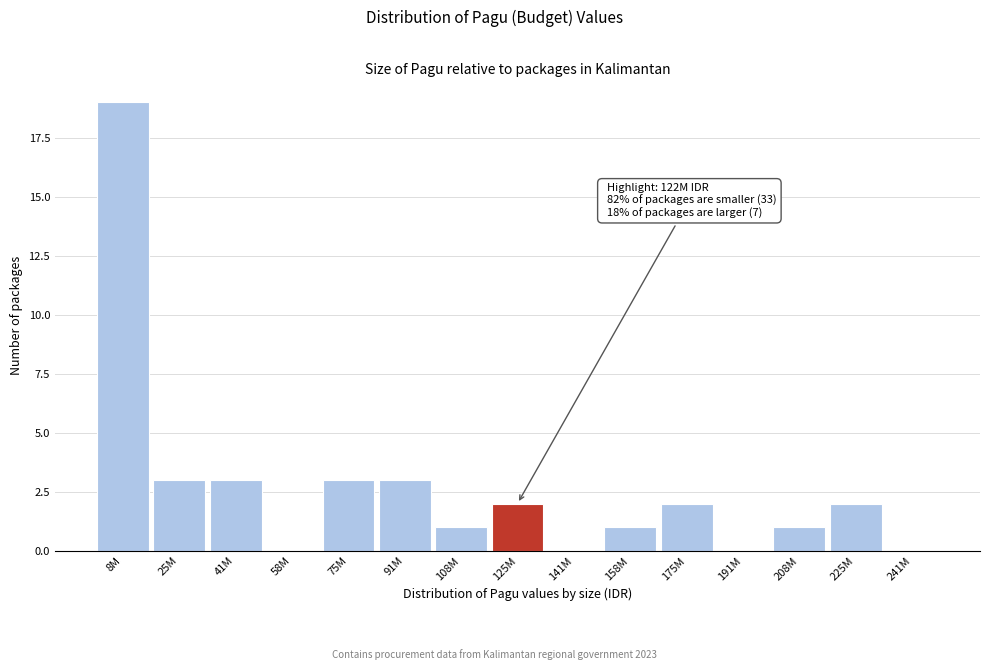

Reading right to left, transcribe all the data shown in this chart.

241M=0	225M=2	208M=1	191M=0	175M=2	158M=1	141M=0	125M=2	108M=1	91M=3	75M=3	58M=0	41M=3	25M=3	8M=19